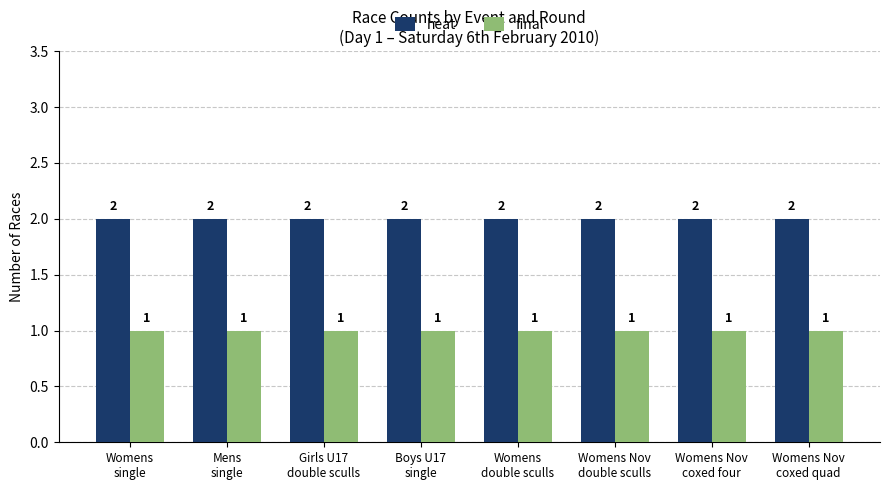

What position from the left is Boys U17
single?

4